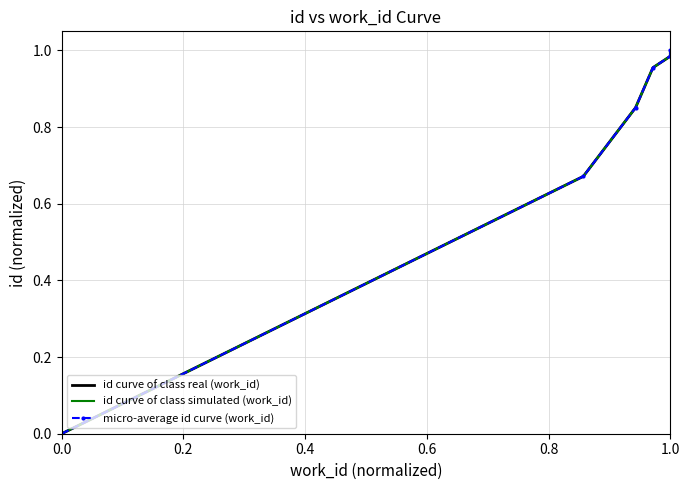

True or false: id curve of class simulated (work_id) and micro-average id curve (work_id) cross at least once.

False